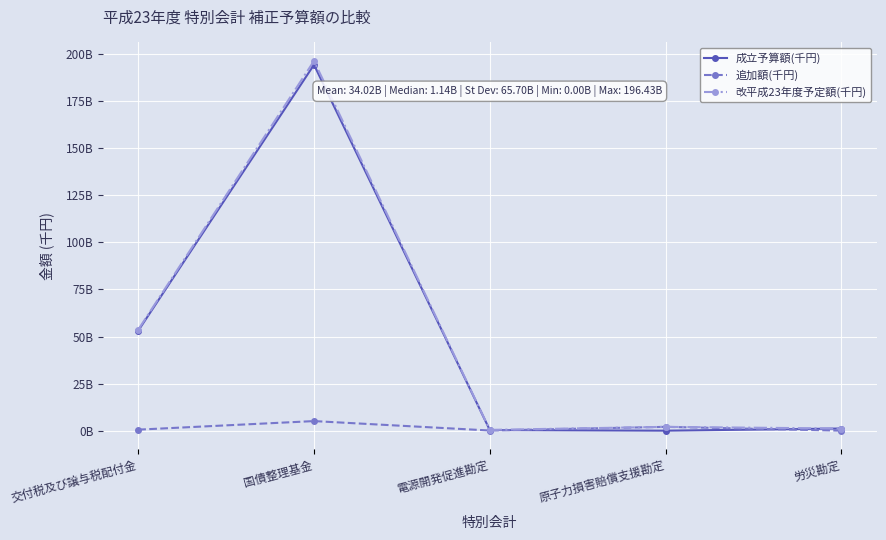

What are all the series names shown in the legend?

成立予算額(千円), 追加額(千円), 改平成23年度予定額(千円)